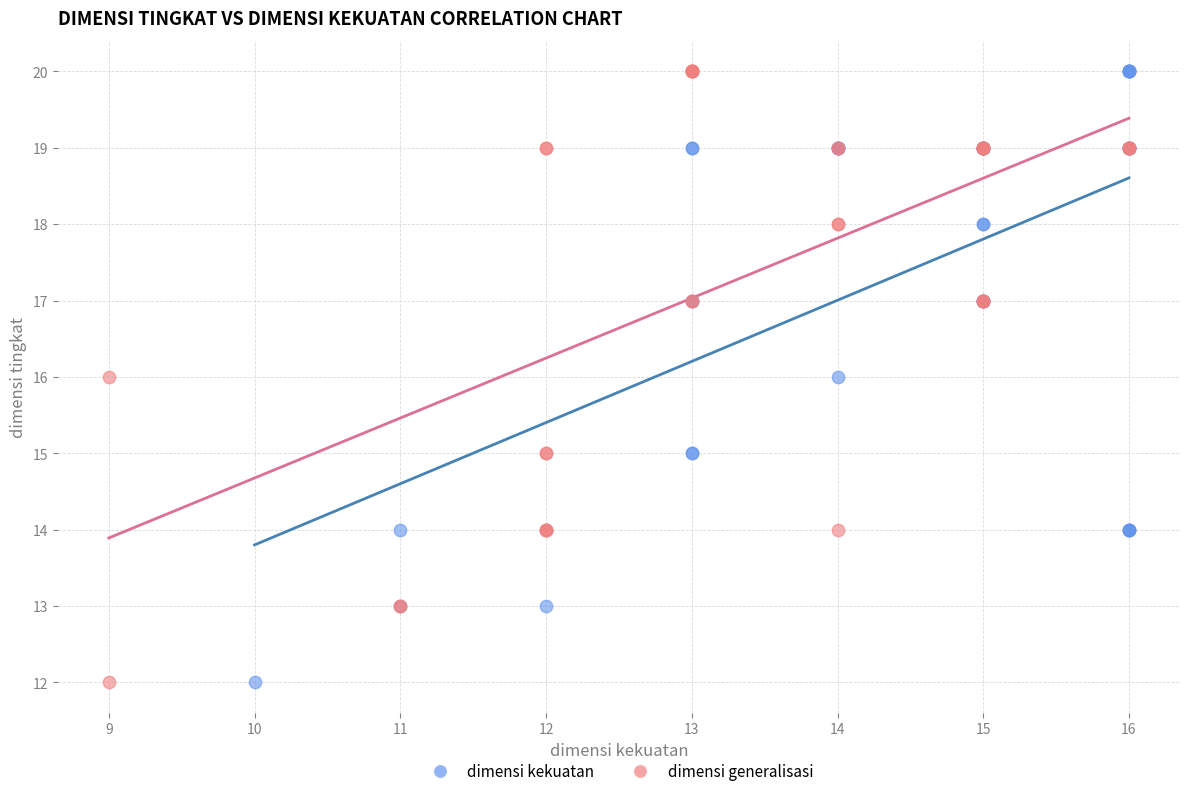

What are all the series names shown in the legend?

dimensi kekuatan, dimensi generalisasi